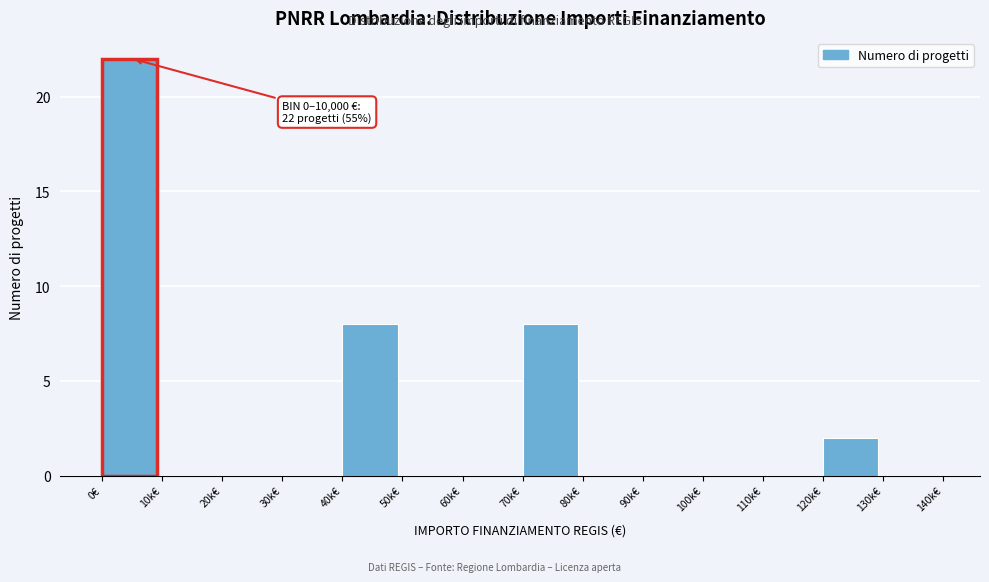

Reading right to left, what are all the values shown in this chart?

130k€=0	120k€=2	110k€=0	100k€=0	90k€=0	80k€=0	70k€=8	60k€=0	50k€=0	40k€=8	30k€=0	20k€=0	10k€=0	0€=22